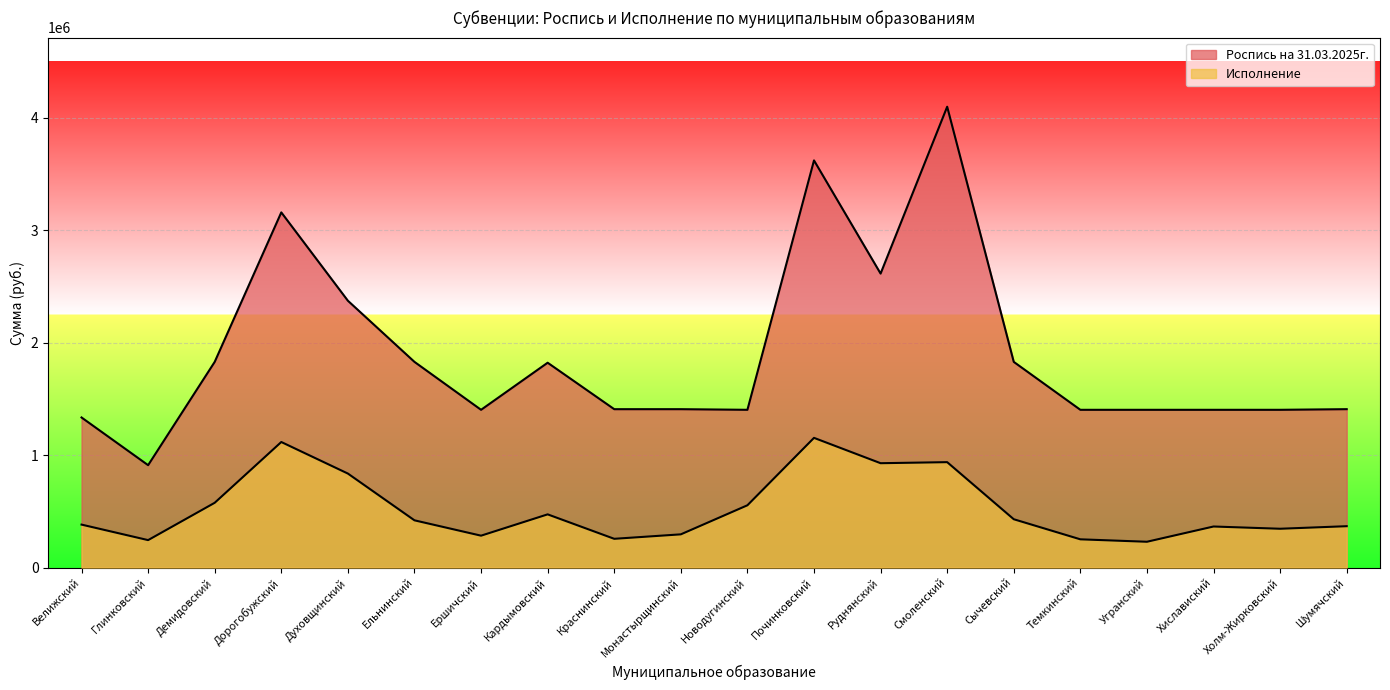

Is it true that Исполнение equals 937440.0 at Смоленский?

True